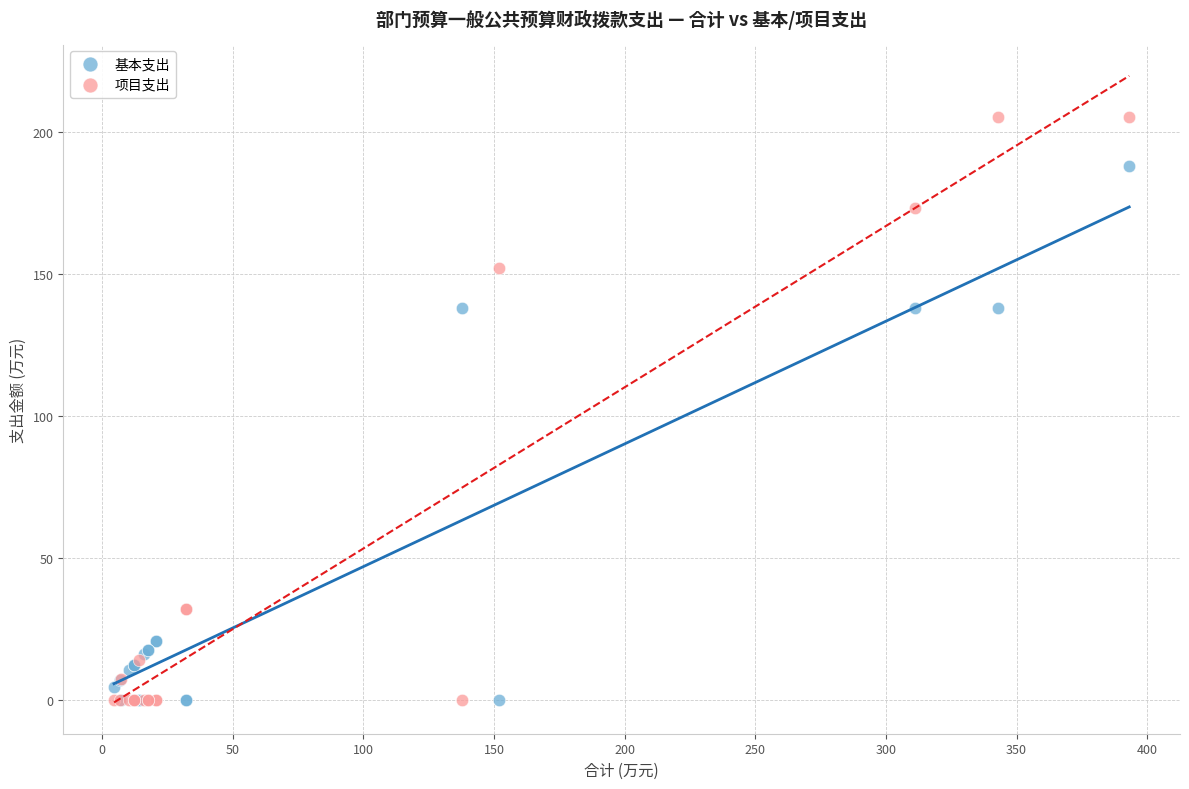

Which series contains the highest Y value?

项目支出